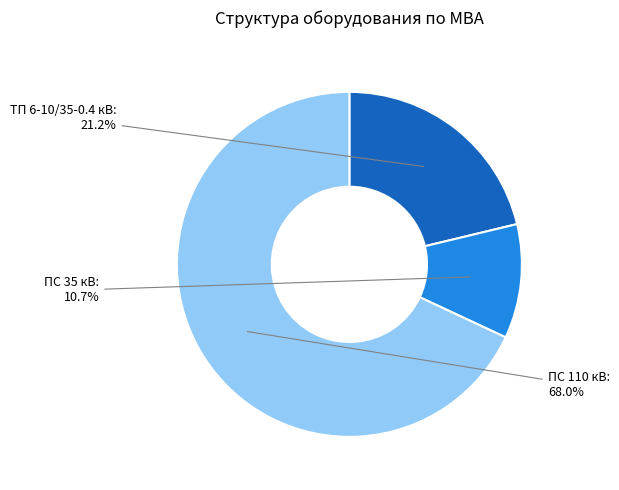

Is it true that ТП 6-10/35-0.4 кВ is 21% of the pie?

True